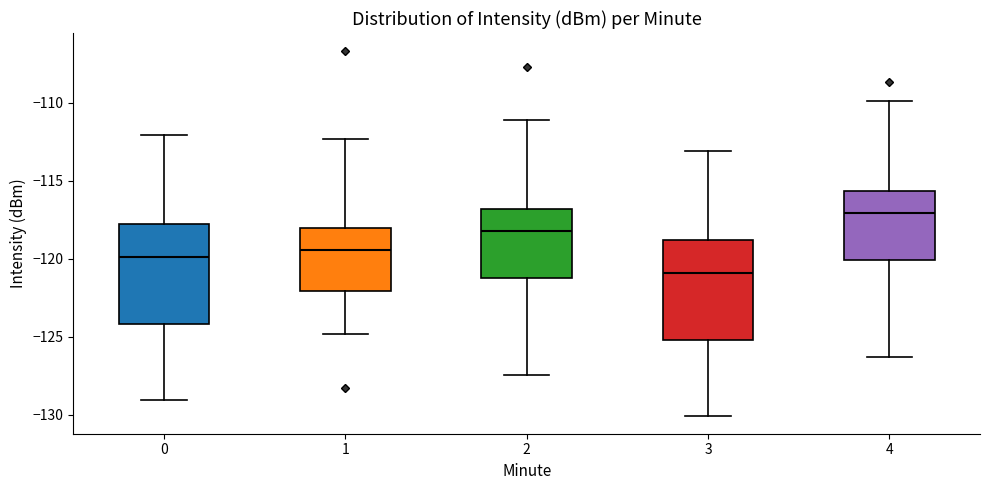

Reading left to right, read every box against the y-axis: the position of its median line, the range the box covers, and the ends of its whiskers. The values are not printed on the chart, so give them approximately, as read against the axis.

0: median -120.0, box -124.0 to -118.0, whiskers -129.0 to -112.0
1: median -119.5, box -122.0 to -118.0, whiskers -125.0 to -112.5
2: median -118.0, box -121.0 to -117.0, whiskers -127.5 to -111.0
3: median -121.0, box -125.0 to -119.0, whiskers -130.0 to -113.0
4: median -117.0, box -120.0 to -115.5, whiskers -126.5 to -110.0